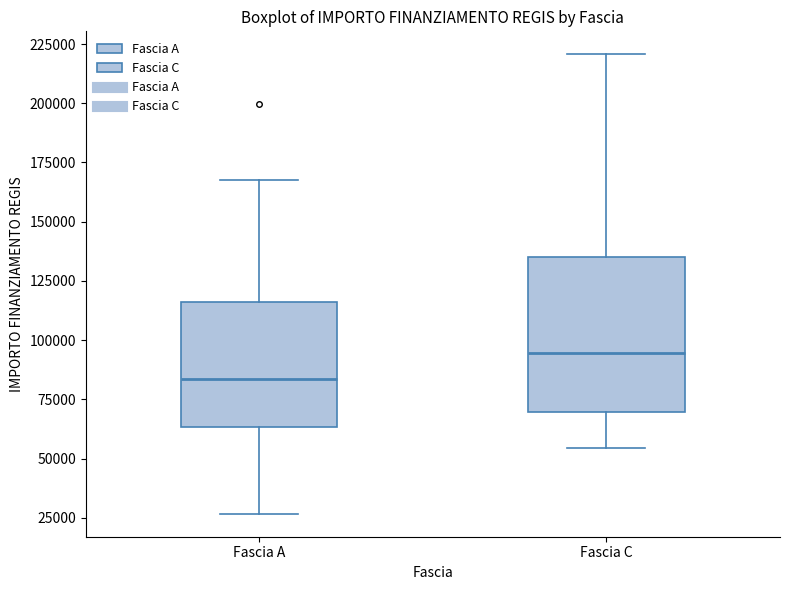

Reading left to right, read every box against the y-axis: the position of its median line, the range the box covers, and the ends of its whiskers. The values are not printed on the chart, so give them approximately, as read against the axis.

Fascia A: median 85000, box 65000 to 115000, whiskers 25000 to 170000
Fascia C: median 95000, box 70000 to 135000, whiskers 55000 to 220000